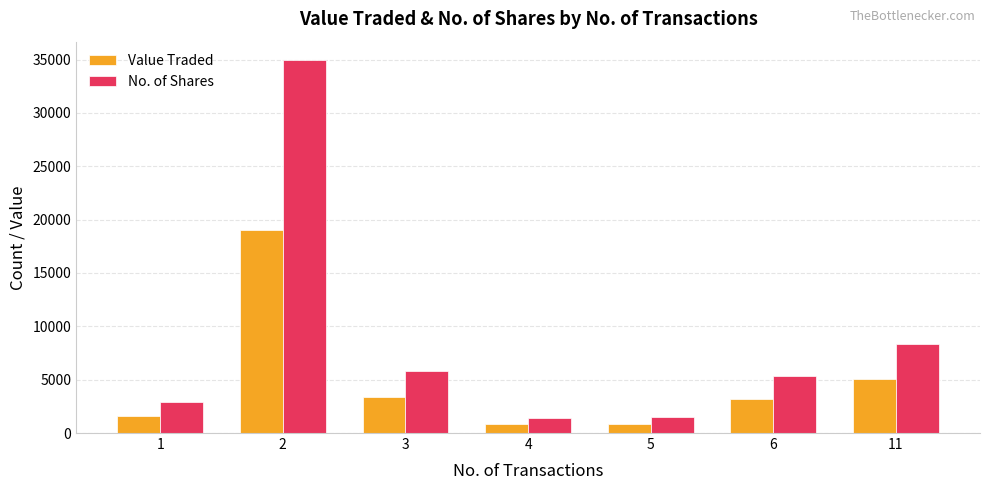

What is the difference between the maximum and minimum values in the No. of Shares series?

33518